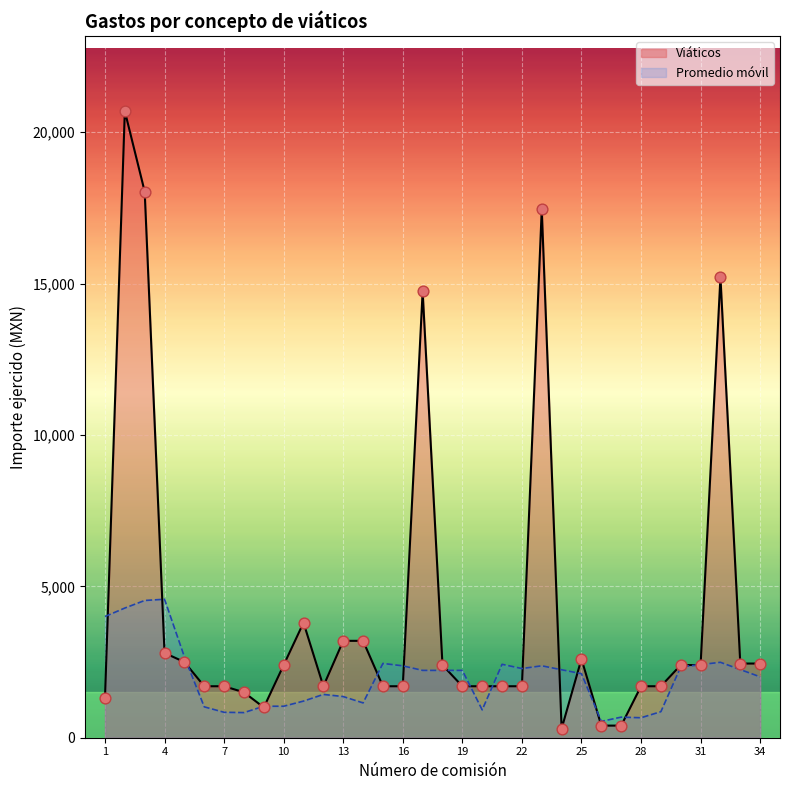

What is the change in value from 9 to 31?

+1400.0